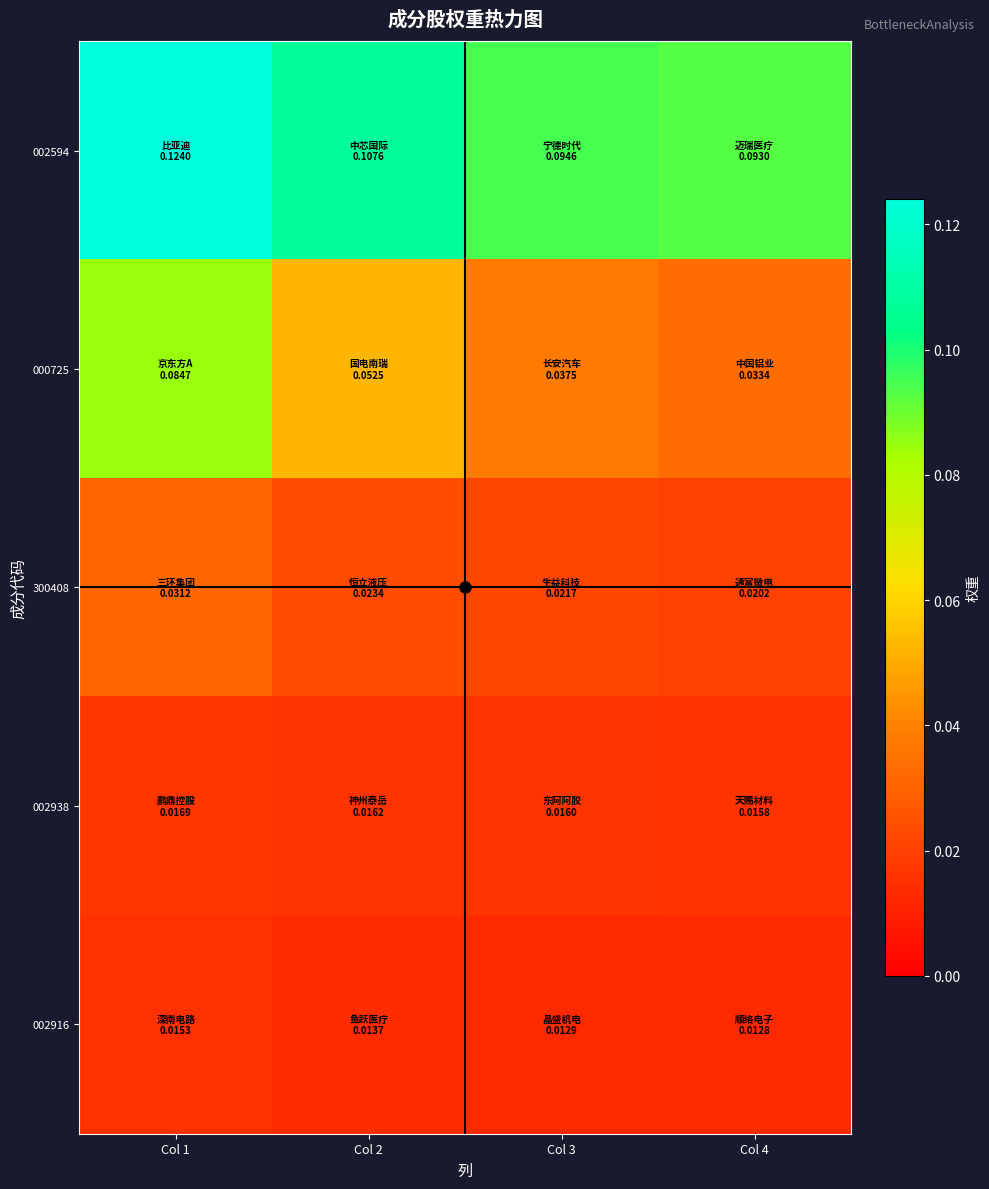

Reading left to right, extract all data points from this chart.

002594: Col 1=0.1	Col 2=0.1	Col 3=0.1	Col 4=0.1
000725: Col 1=0.1	Col 2=0.1	Col 3=0.0	Col 4=0.0
300408: Col 1=0.0	Col 2=0.0	Col 3=0.0	Col 4=0.0
002938: Col 1=0.0	Col 2=0.0	Col 3=0.0	Col 4=0.0
002916: Col 1=0.0	Col 2=0.0	Col 3=0.0	Col 4=0.0